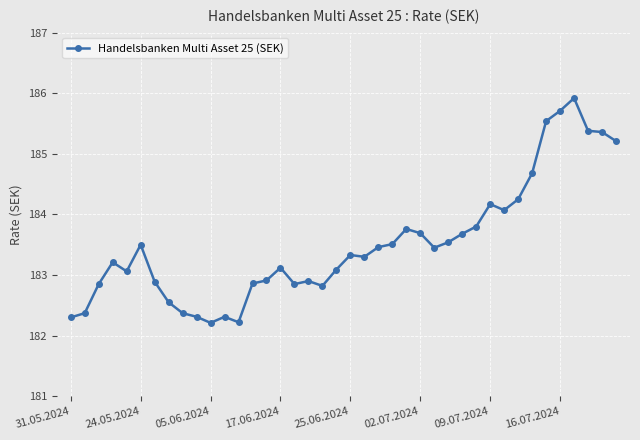

What is the maximum value shown in the chart?

185.9